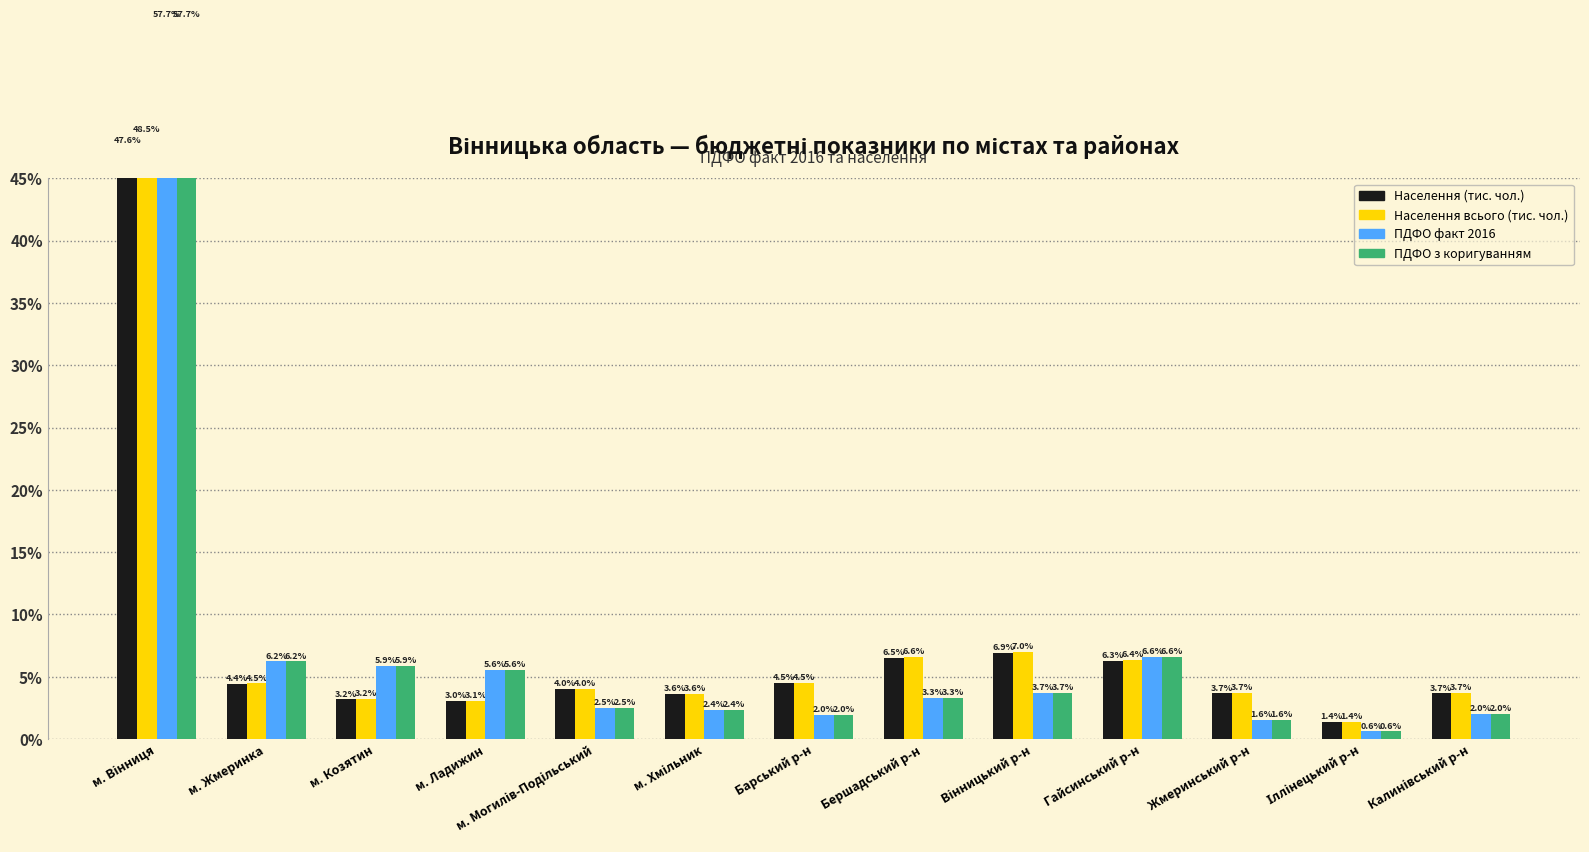

What are all the series names shown in the legend?

Населення (тис. чол.), Населення всього (тис. чол.), ПДФО факт 2016, ПДФО з коригуванням